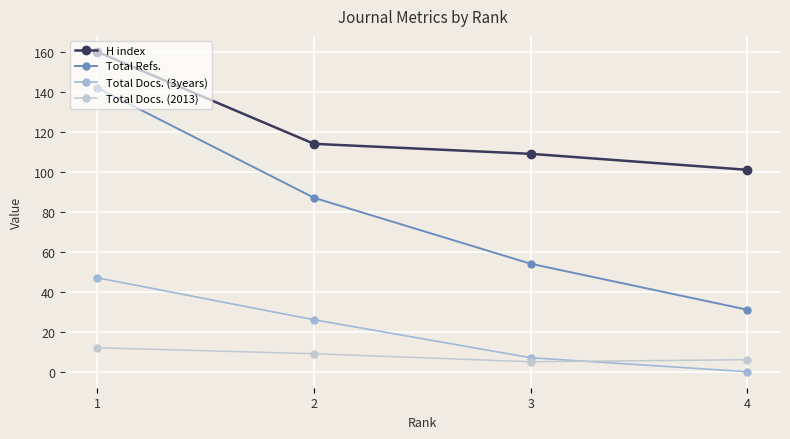

Which series has the largest range (max minus min)?

Total Refs.